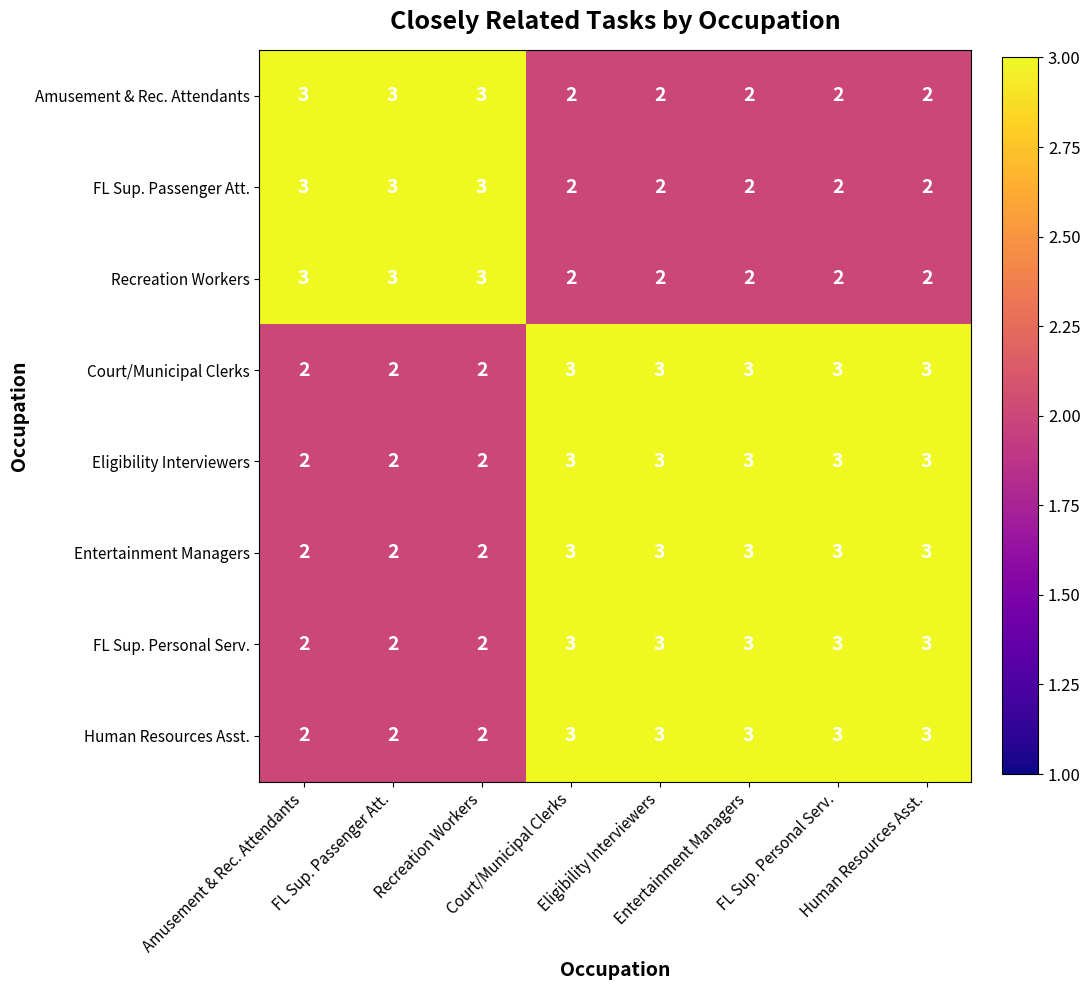

What is the greatest value displayed?

3